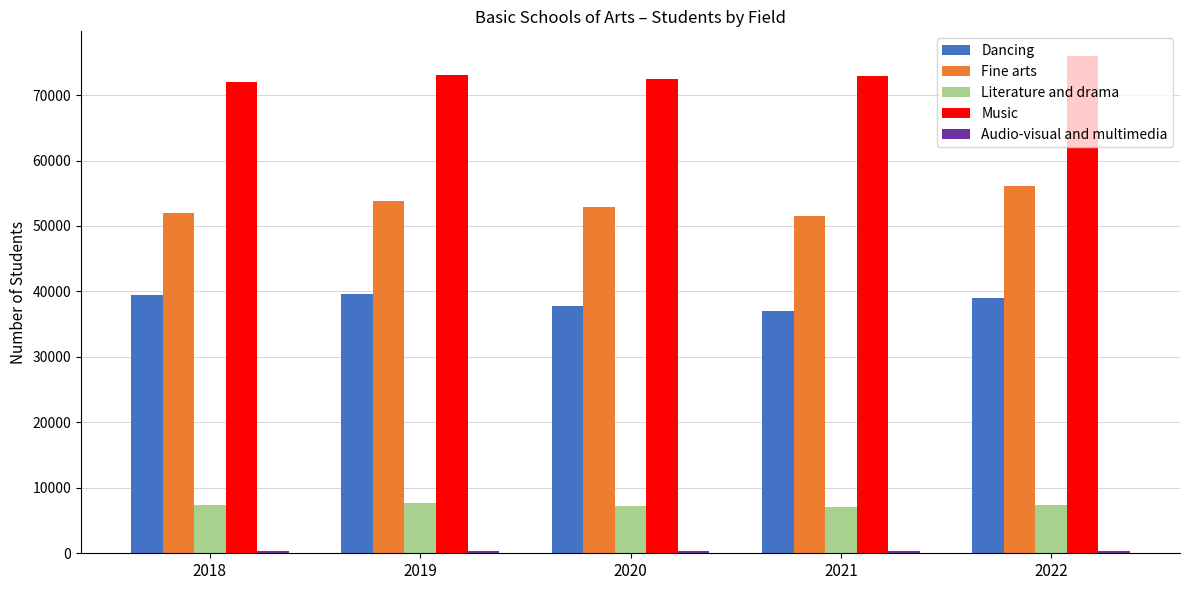

What is the difference between the Dancing values at 2018 and 2019?

175